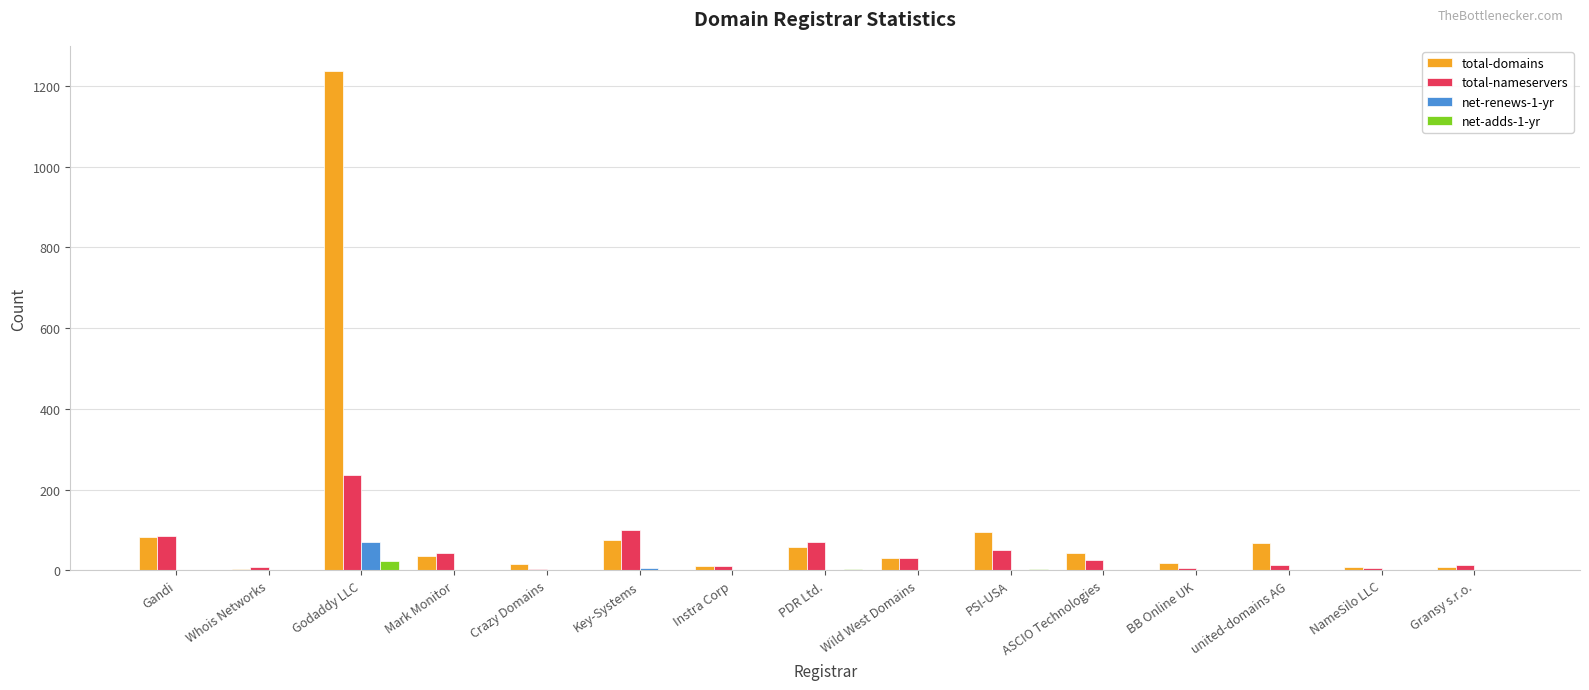

What is the sum of the total-nameservers values at Mark Monitor and NameSilo LLC?

51